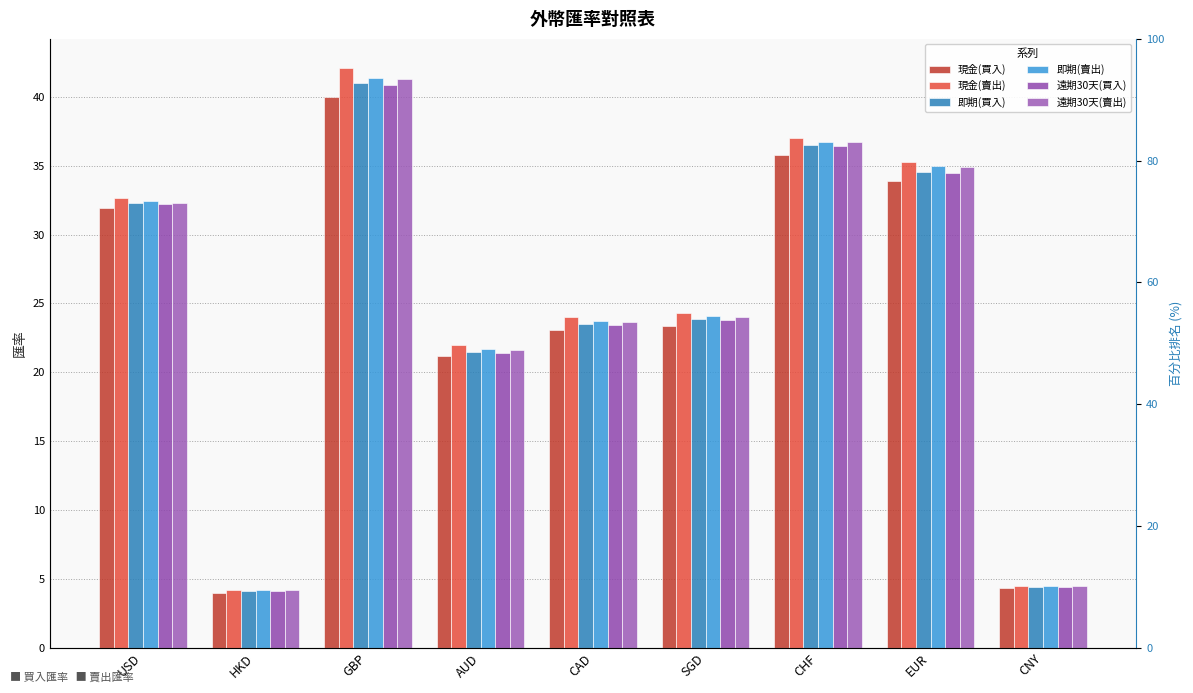

Reading left to right, extract all data points from this chart.

現金(買入): USD=32.0	HKD=4.0	GBP=40.0	AUD=21.2	CAD=23.1	SGD=23.4	CHF=35.8	EUR=33.9	CNY=4.4
現金(賣出): USD=32.6	HKD=4.2	GBP=42.1	AUD=22.0	CAD=24.0	SGD=24.3	CHF=37.0	EUR=35.3	CNY=4.5
即期(買入): USD=32.3	HKD=4.1	GBP=41.0	AUD=21.5	CAD=23.5	SGD=23.9	CHF=36.5	EUR=34.5	CNY=4.4
即期(賣出): USD=32.4	HKD=4.2	GBP=41.4	AUD=21.7	CAD=23.7	SGD=24.1	CHF=36.7	EUR=34.9	CNY=4.5
遠期30天(買入): USD=32.2	HKD=4.1	GBP=40.8	AUD=21.4	CAD=23.4	SGD=23.8	CHF=36.4	EUR=34.5	CNY=4.4
遠期30天(賣出): USD=32.3	HKD=4.2	GBP=41.3	AUD=21.6	CAD=23.6	SGD=24.0	CHF=36.7	EUR=34.9	CNY=4.5